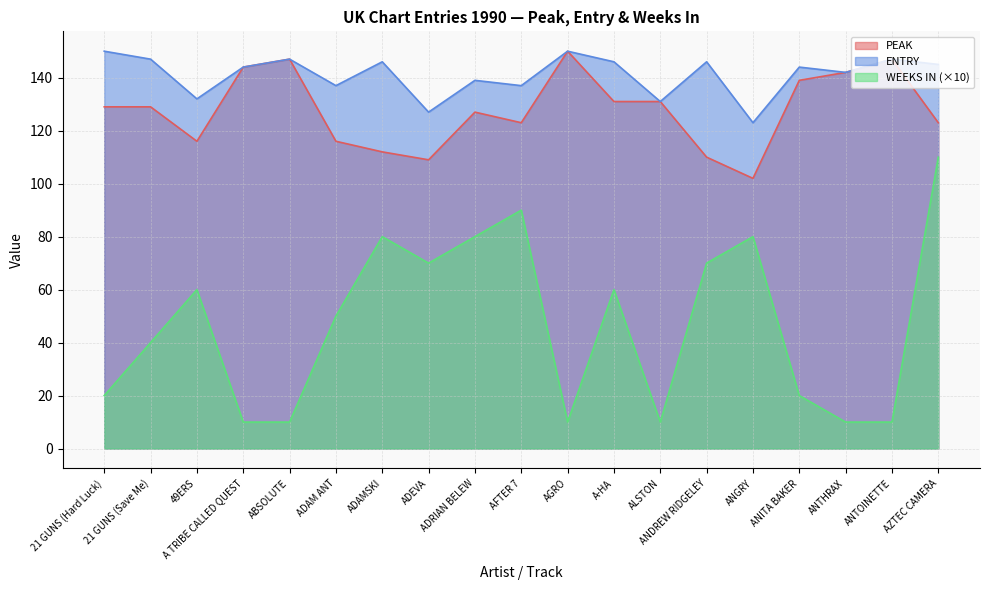

Which series changed the most between 21 GUNS (Hard Luck) and ANDREW RIDGELEY?

WEEKS IN (×10)